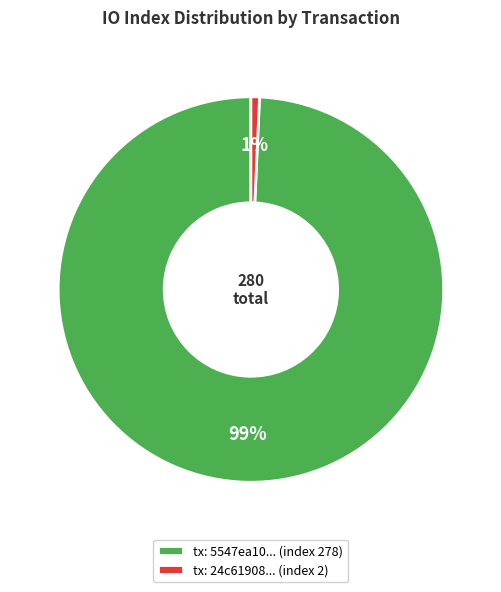

Rank the categories by value from lowest to highest.

tx: 24c61908... (index 2), tx: 5547ea10... (index 278)